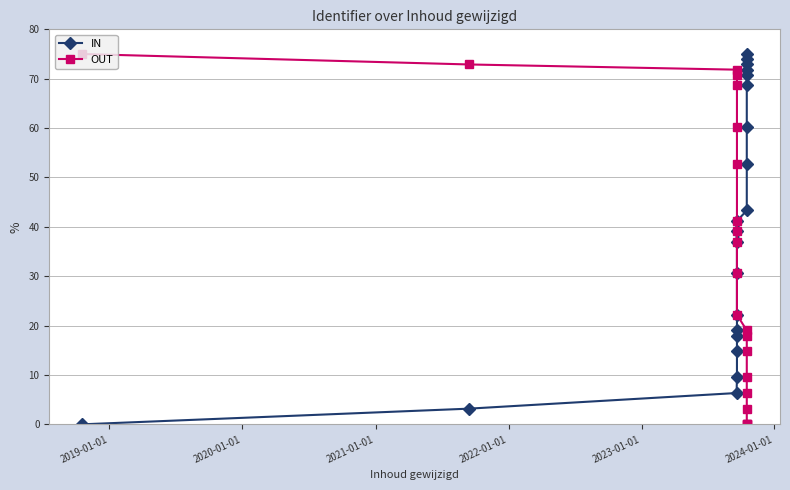

Rank the series by their average value, from lowest to highest.

OUT, IN